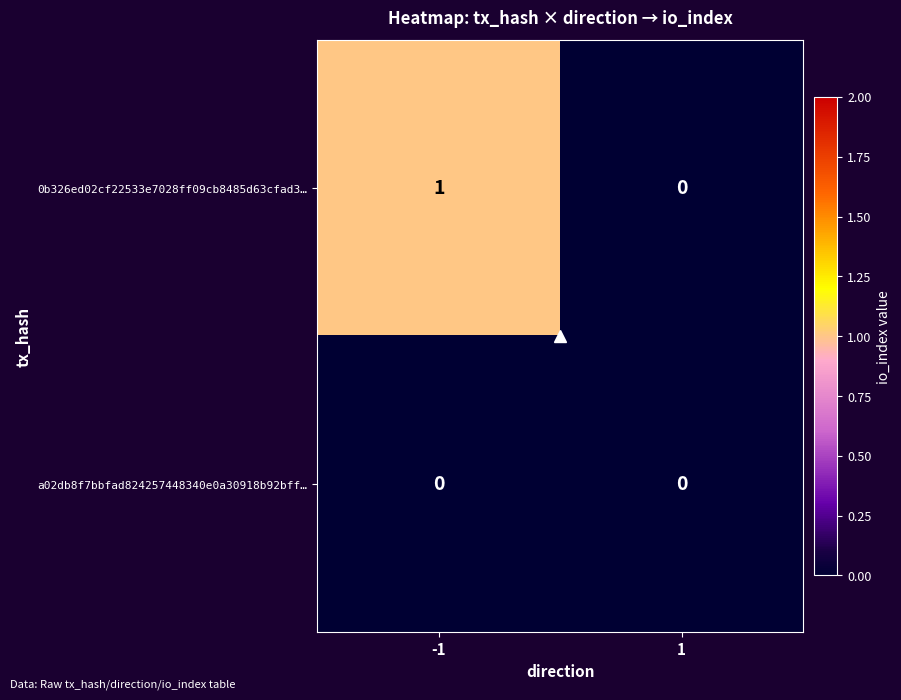

Which series changed the most between -1 and 1?

0b326ed02cf22533e7028ff09cb8485d63cfad3…